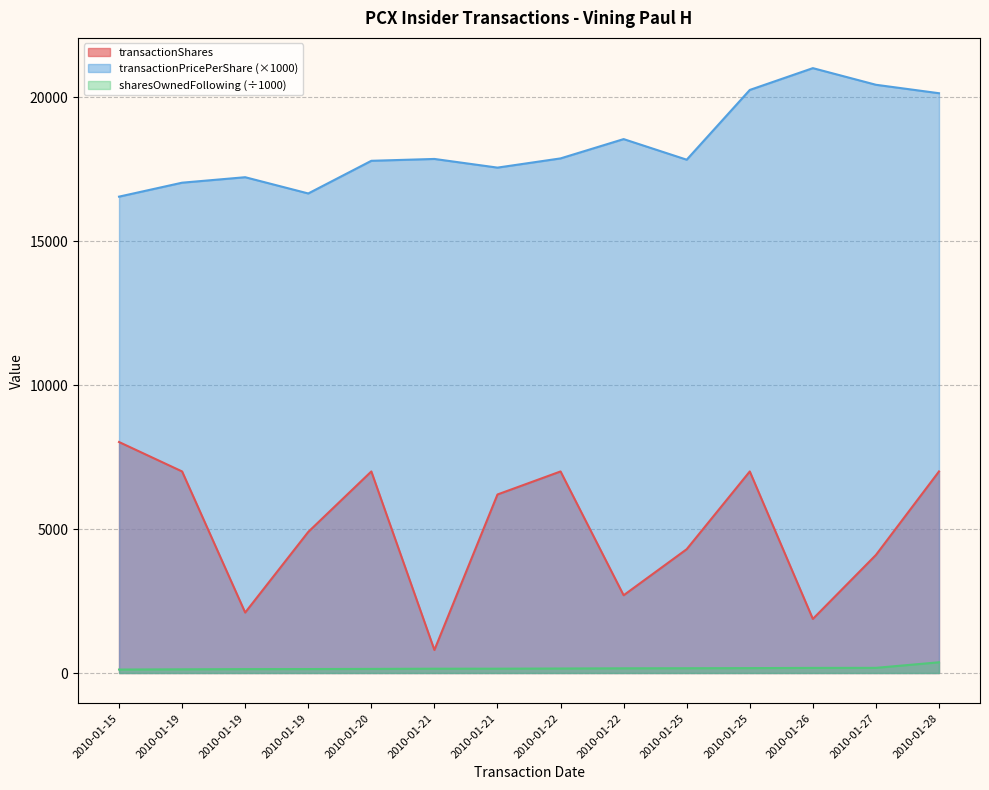

How many data points in transactionShares are less than 6200?

7